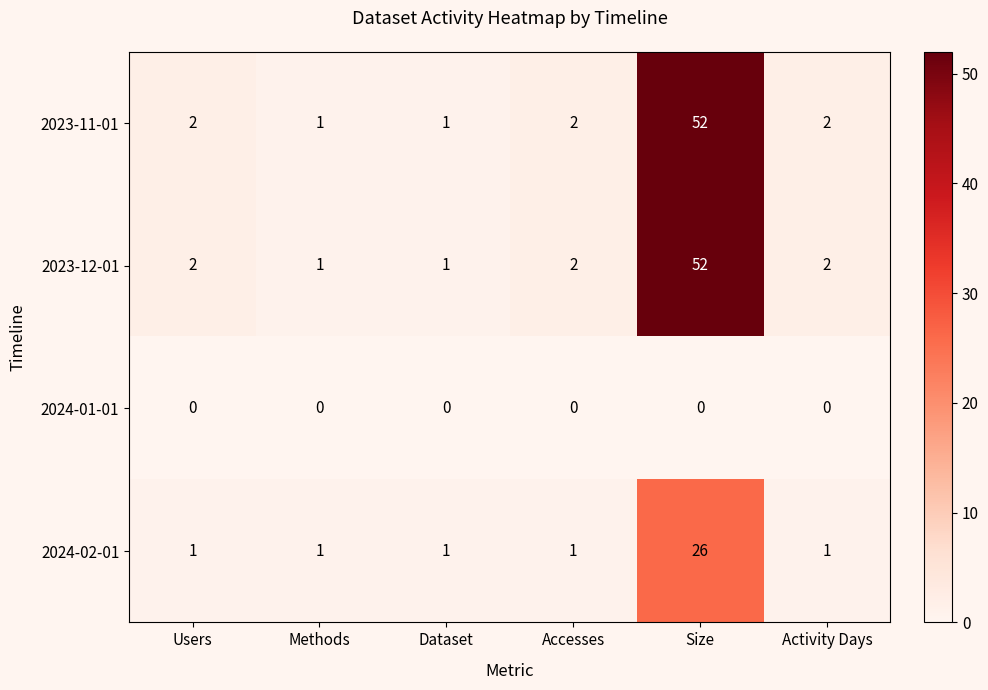

True or false: 2024-02-01 has a value of 0 at Users.

False